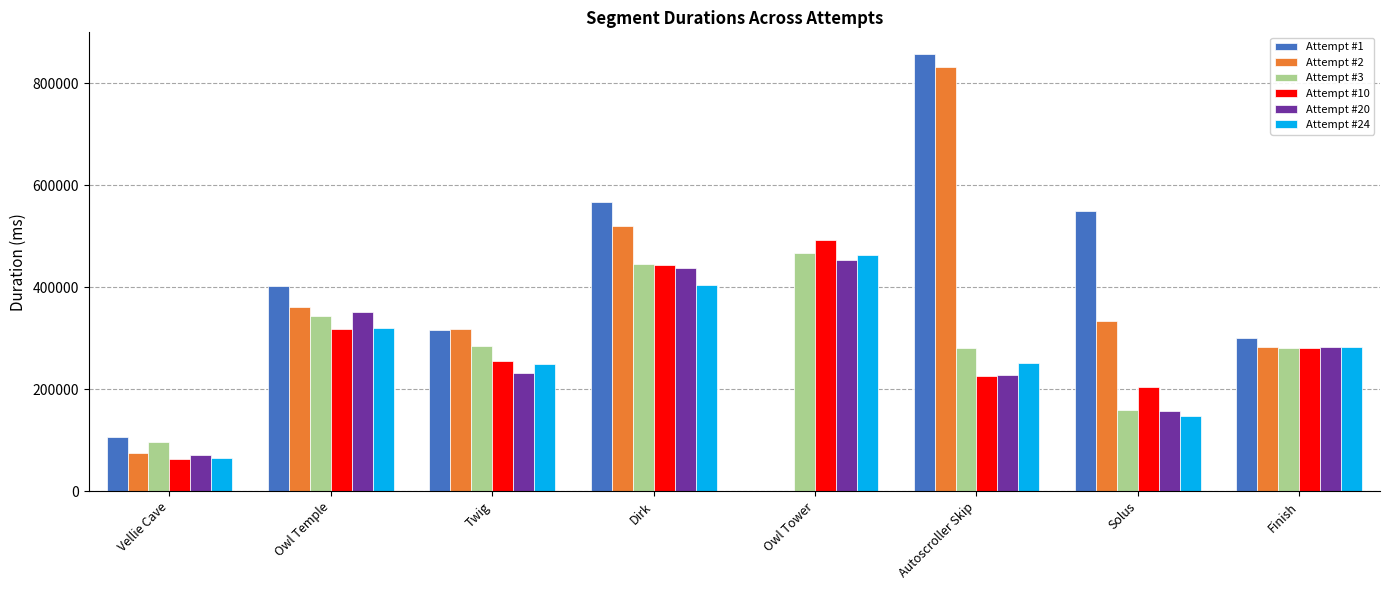

Is the value of Attempt #10 at Dirk greater than the value of Attempt #24 at Solus?

Yes